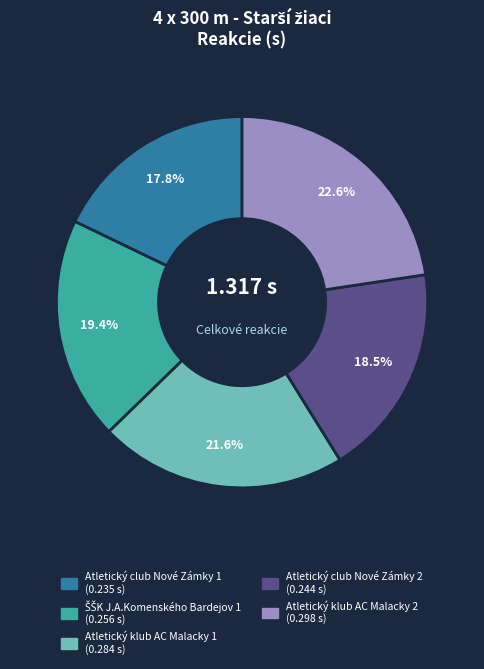

Count the number of slices in the pie.

5